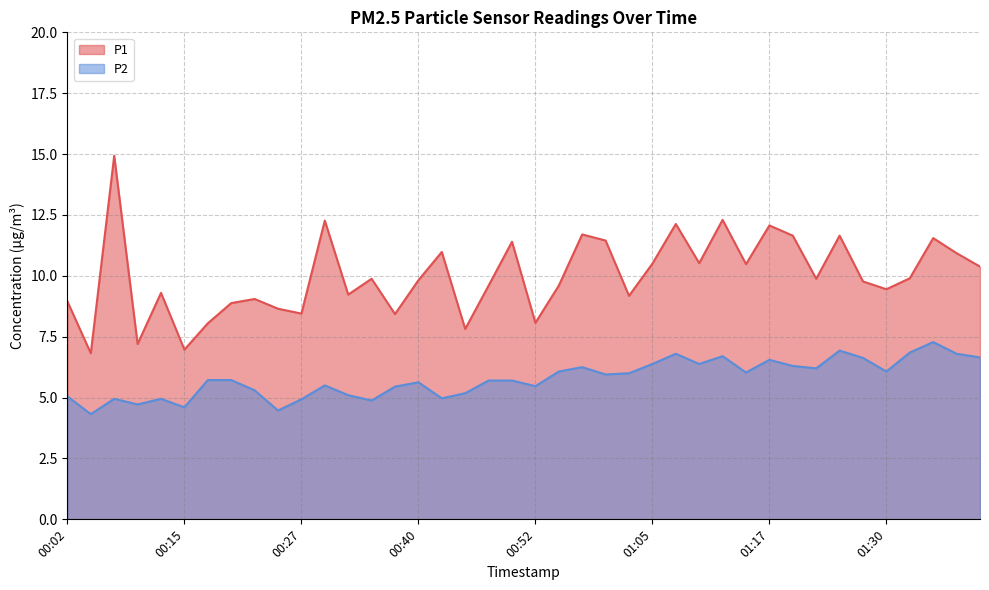

Where is the first local minimum for P2?

00:04